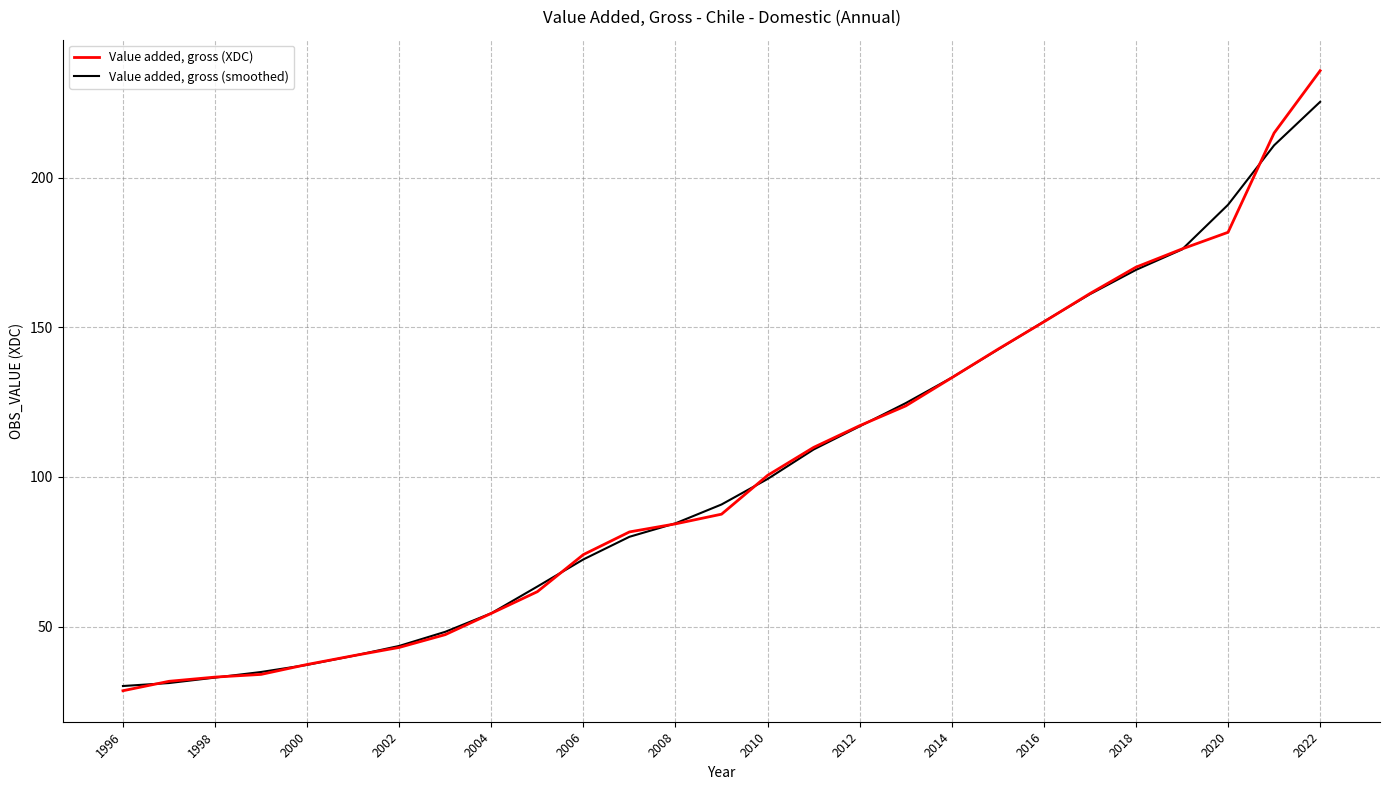

What is the highest value of the Value added, gross (XDC) series?

235.7